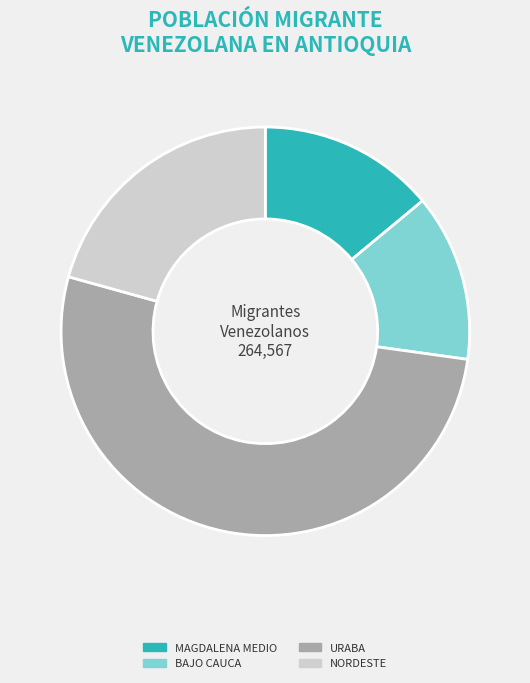

Rank the categories by value from highest to lowest.

URABA, NORDESTE, MAGDALENA MEDIO, BAJO CAUCA